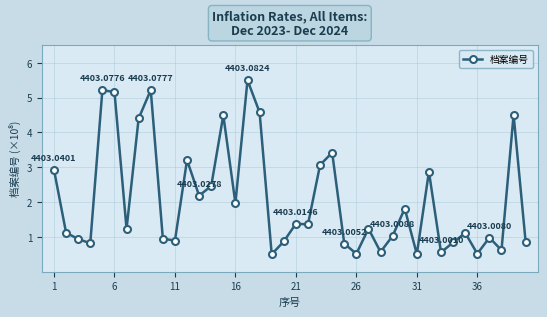

What is the difference between the maximum and minimum values?

5.0